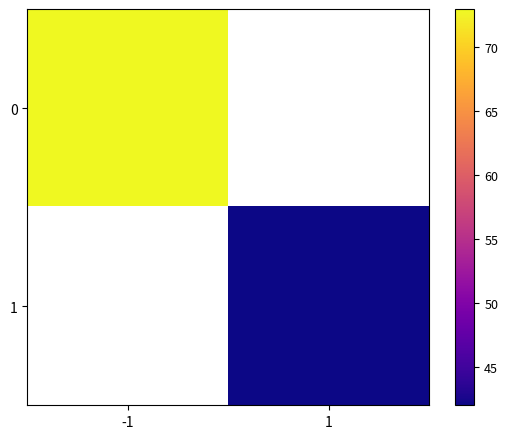

Rank the series by their maximum value, from highest to lowest.

0, 1